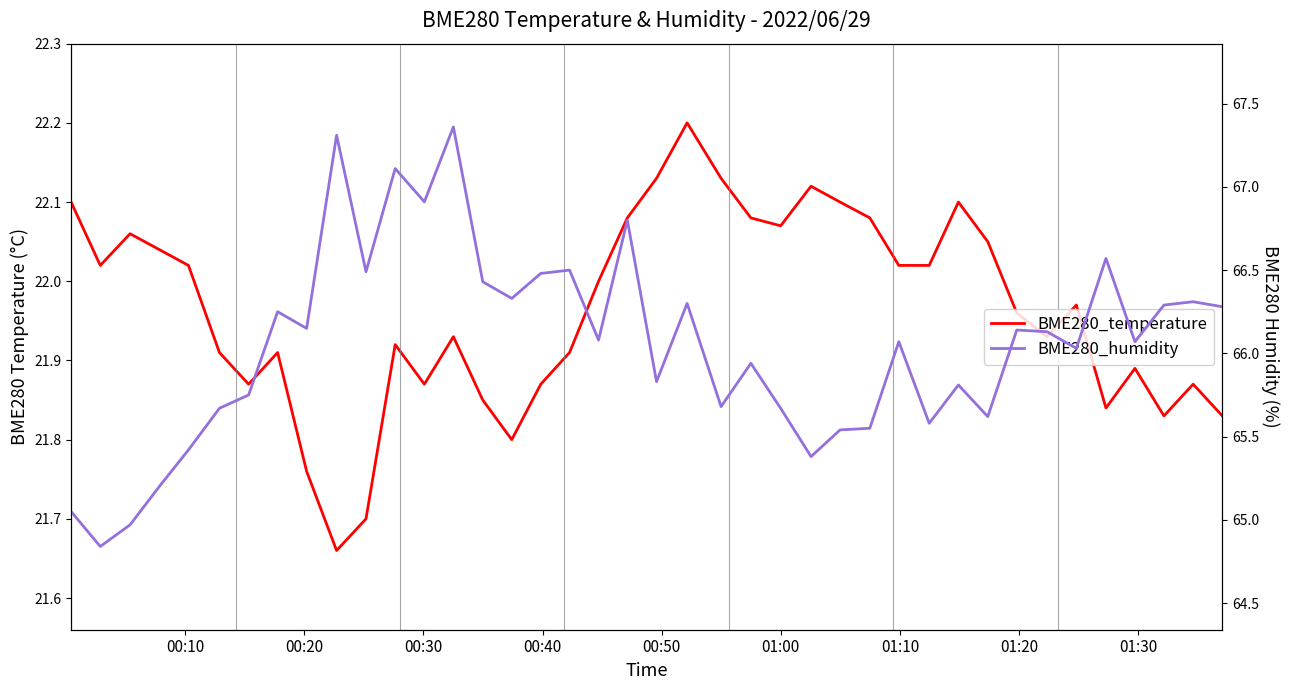

What is the difference between the maximum and minimum values in the BME280_temperature series?

0.5